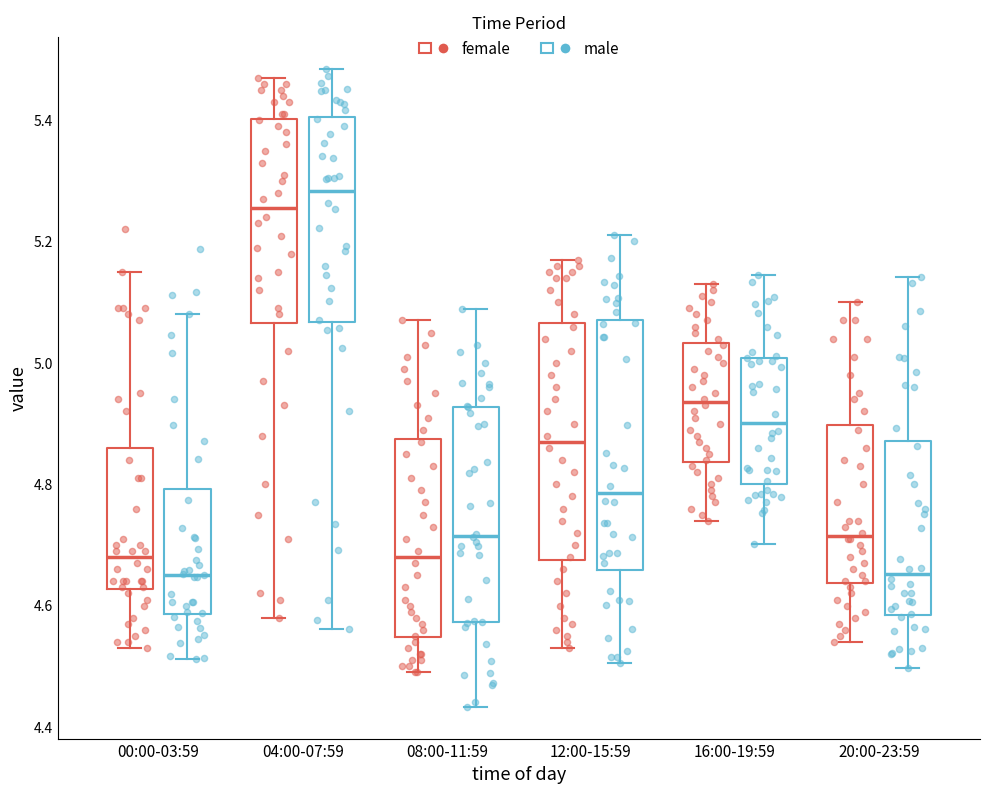

Reading left to right, transcribe this box plot: for each box, give where its median line is, the range the box spans, and where its two whiskers end, as read against the y-axis. The values are not printed on the chart, so give them approximately, as read against the axis.

00:00-03:59 (female): median 4.68, box 4.62 to 4.86, whiskers 4.54 to 5.16
00:00-03:59 (male): median 4.66, box 4.58 to 4.80, whiskers 4.52 to 5.08
04:00-07:59 (female): median 5.26, box 5.06 to 5.40, whiskers 4.58 to 5.48
04:00-07:59 (male): median 5.28, box 5.06 to 5.40, whiskers 4.56 to 5.48
08:00-11:59 (female): median 4.68, box 4.54 to 4.88, whiskers 4.50 to 5.08
08:00-11:59 (male): median 4.72, box 4.58 to 4.92, whiskers 4.44 to 5.08
12:00-15:59 (female): median 4.88, box 4.68 to 5.06, whiskers 4.54 to 5.18
12:00-15:59 (male): median 4.78, box 4.66 to 5.08, whiskers 4.50 to 5.22
16:00-19:59 (female): median 4.94, box 4.84 to 5.04, whiskers 4.74 to 5.14
16:00-19:59 (male): median 4.90, box 4.80 to 5.00, whiskers 4.70 to 5.14
20:00-23:59 (female): median 4.72, box 4.64 to 4.90, whiskers 4.54 to 5.10
20:00-23:59 (male): median 4.66, box 4.58 to 4.88, whiskers 4.50 to 5.14